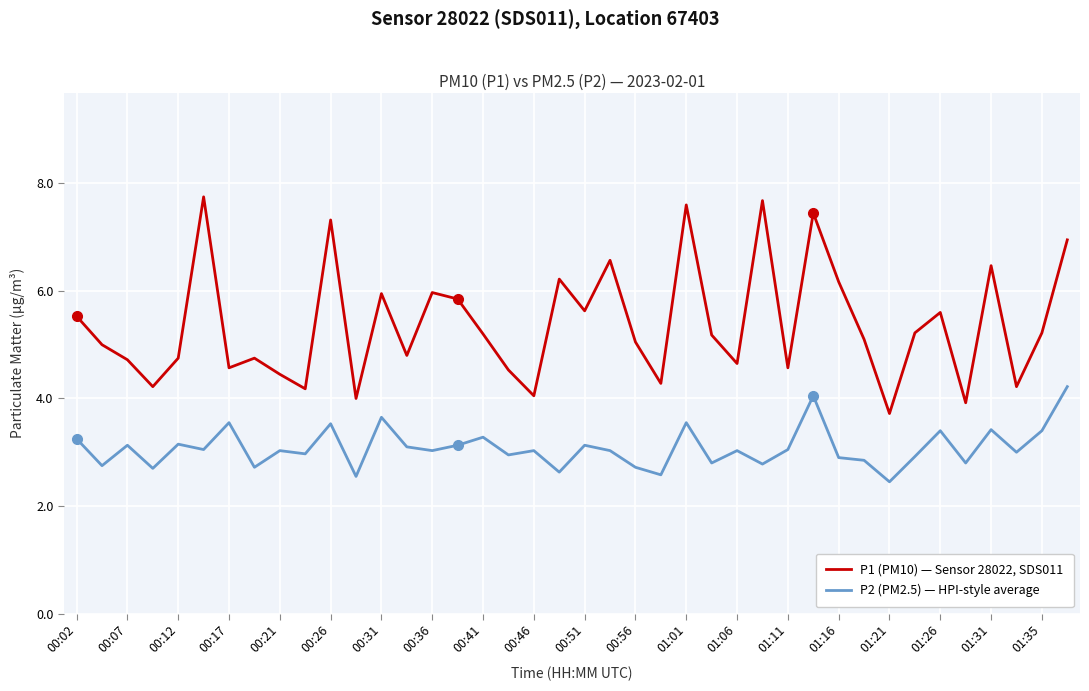

In P1 (PM10) — Sensor 28022, SDS011, how many points are higher than both neighbors (excluding endpoints)?

12